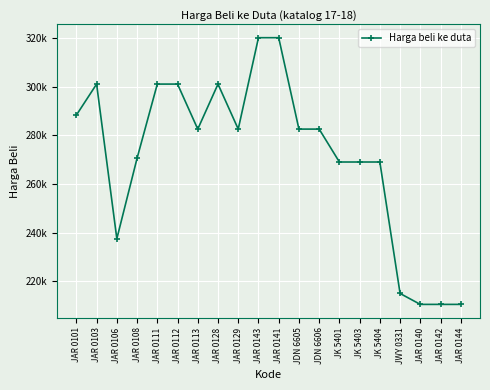

Where is the first local minimum?

JAR 0106